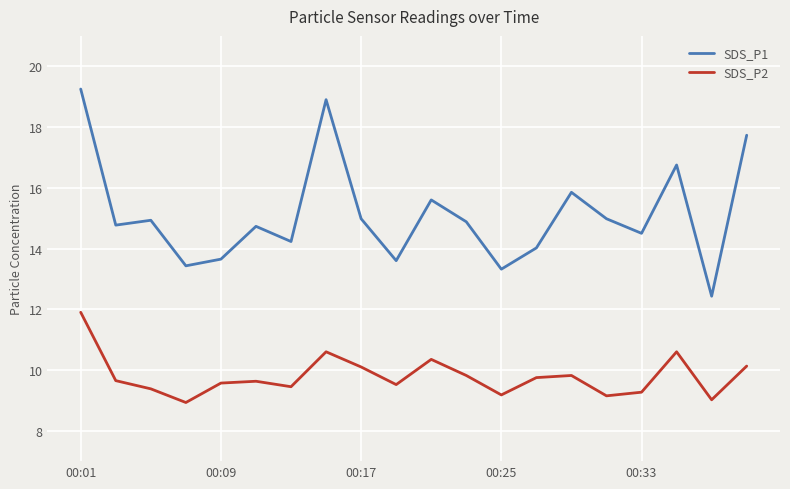

Does the chart display data point markers on the line(s)?

No